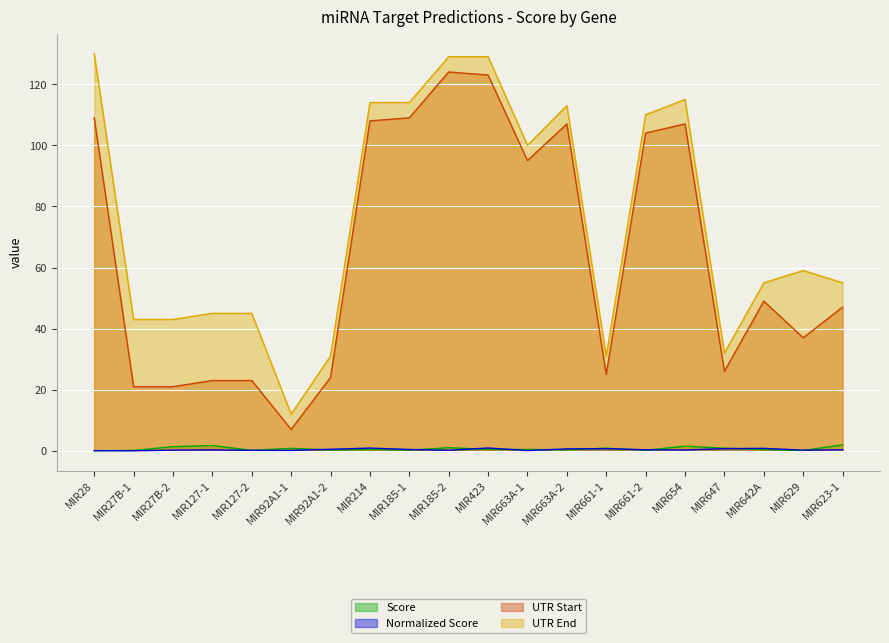

Which series has the widest spread of values?

UTR End